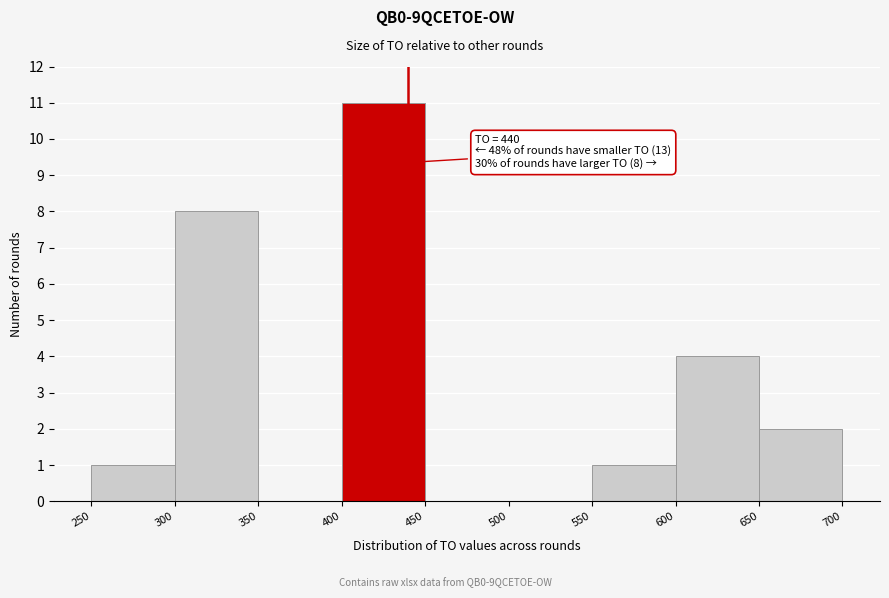

Over which range of the x-axis is the bar tallest?

400 to 450